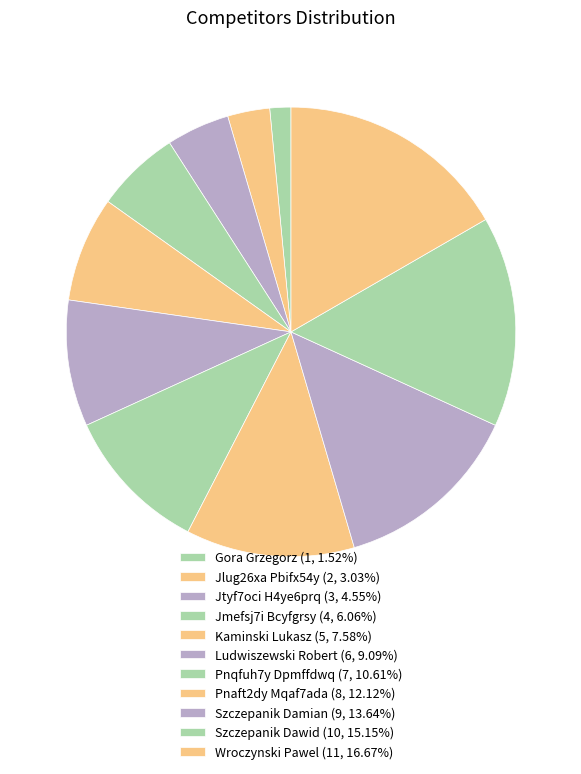

How many segments does this pie chart have?

11